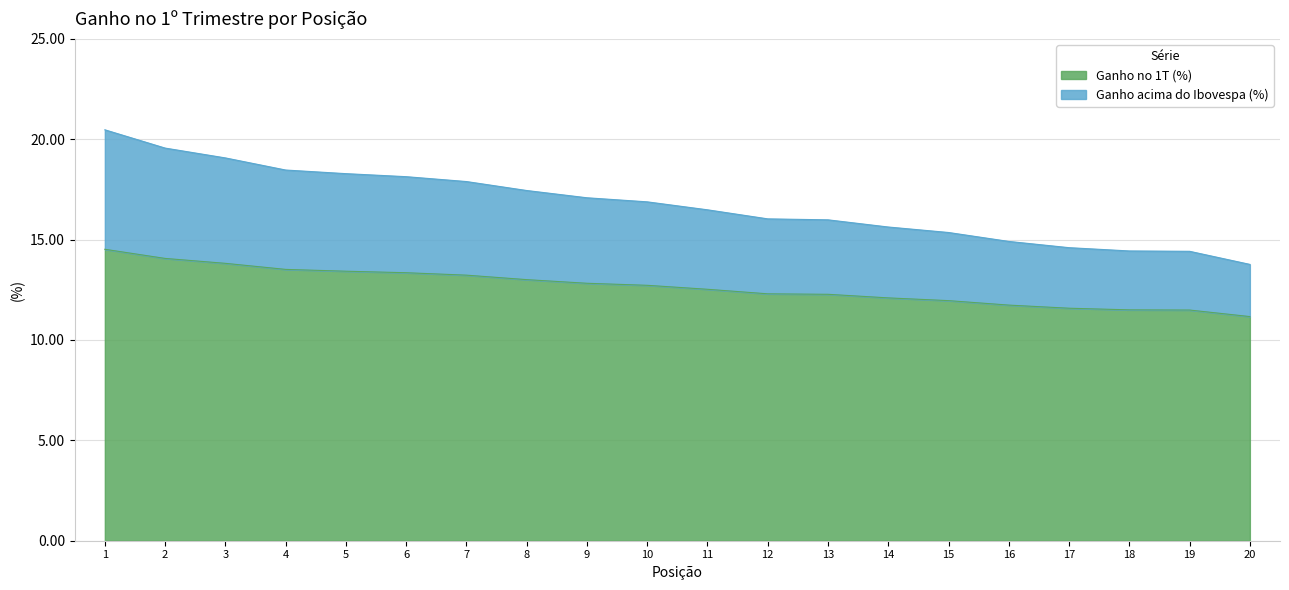

What is the difference between the maximum and minimum values in the Ganho acima do Ibovespa (%) series?

6.7